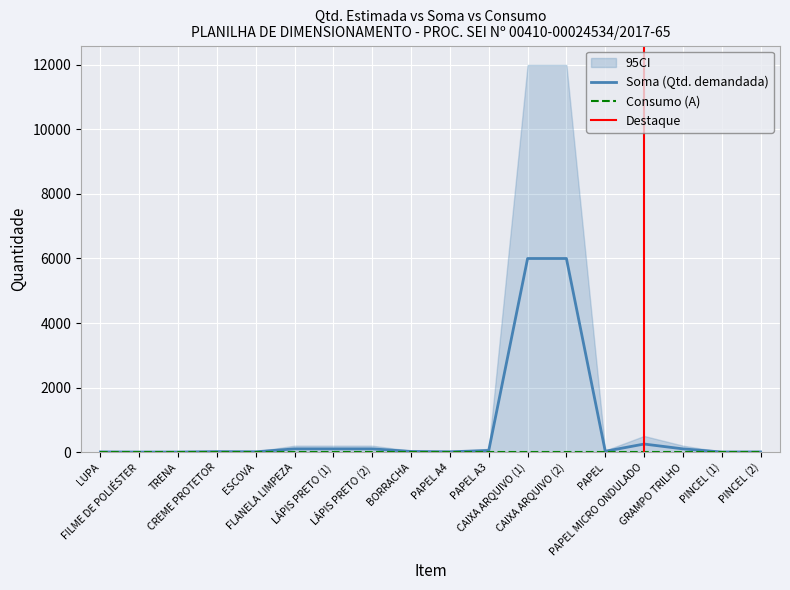

At which category is the sum across all series the highest?

CAIXA ARQUIVO (1)